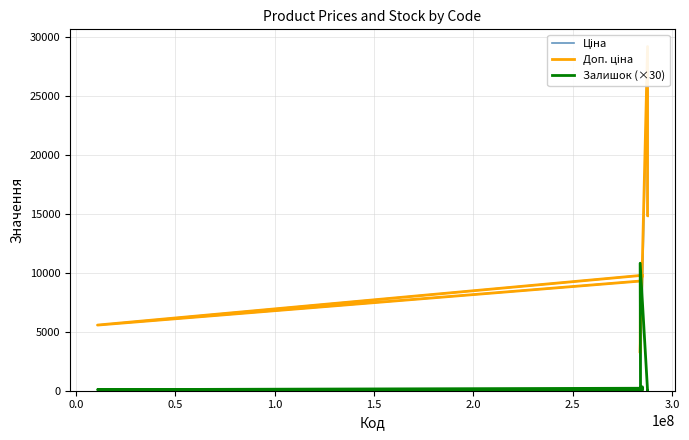

After their last crossing, which series has the higher values: Залишок (×30) or Доп. ціна?

Доп. ціна